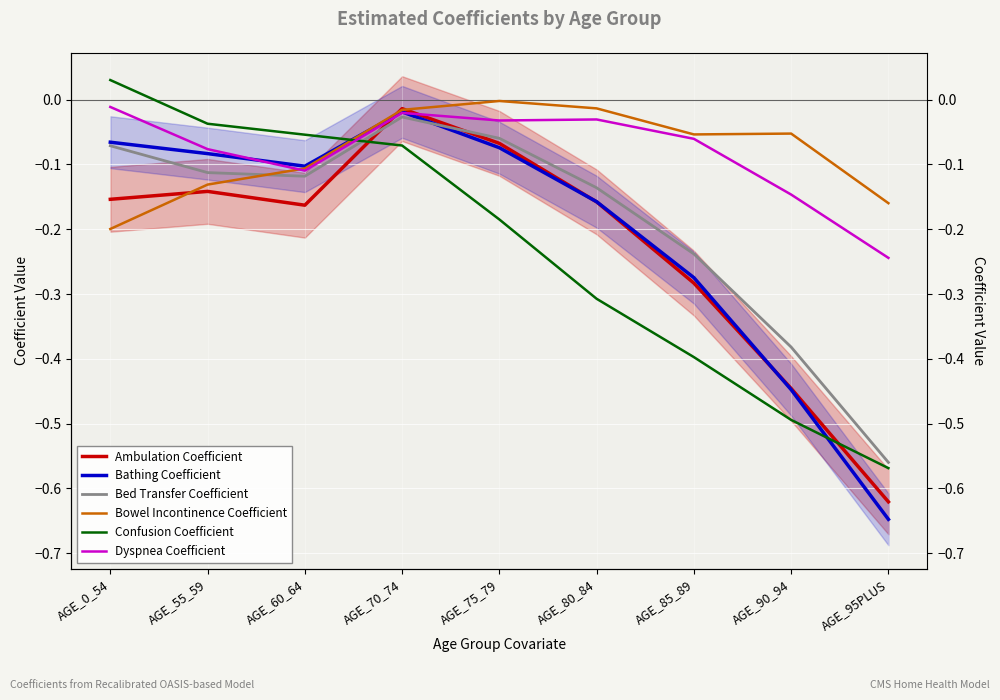

Which category has the highest value in the Bowel Incontinence Coefficient series?

AGE_75_79